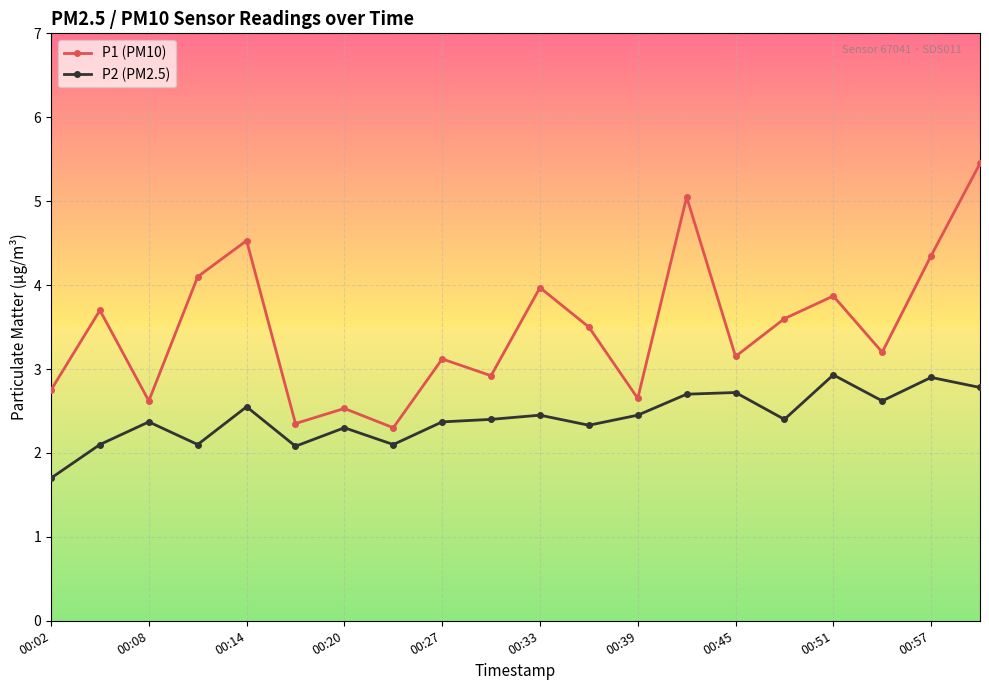

True or false: P1 (PM10) and P2 (PM2.5) cross at least once.

False